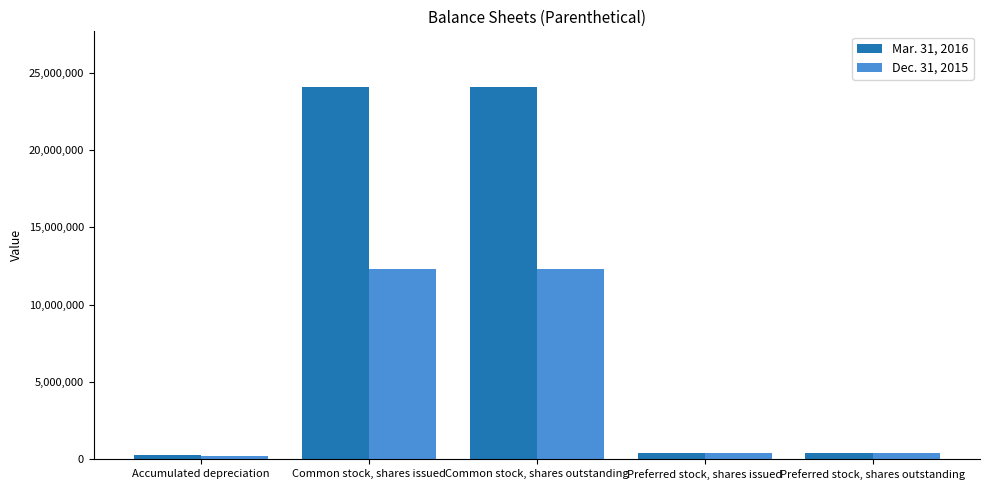

What is the difference between the Mar. 31, 2016 values at Preferred stock, shares outstanding and Accumulated depreciation?

190169